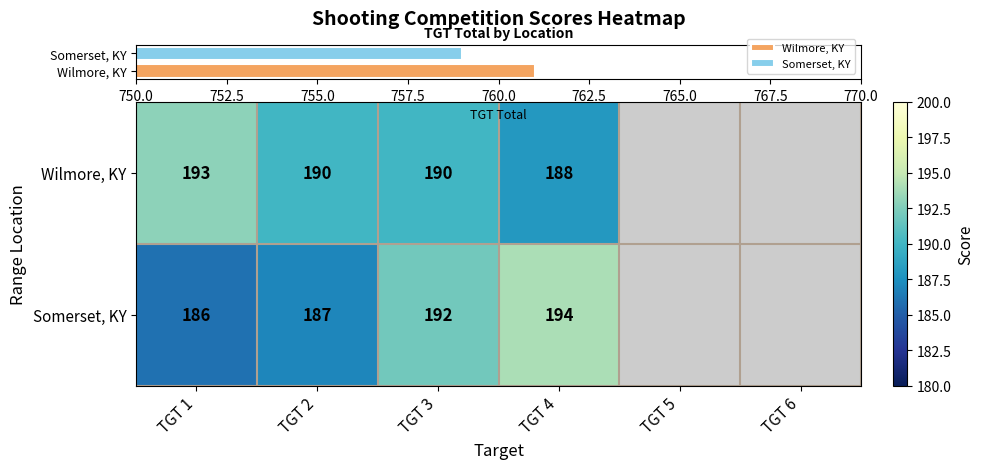

At how many categories does at least one series exceed 188?

4